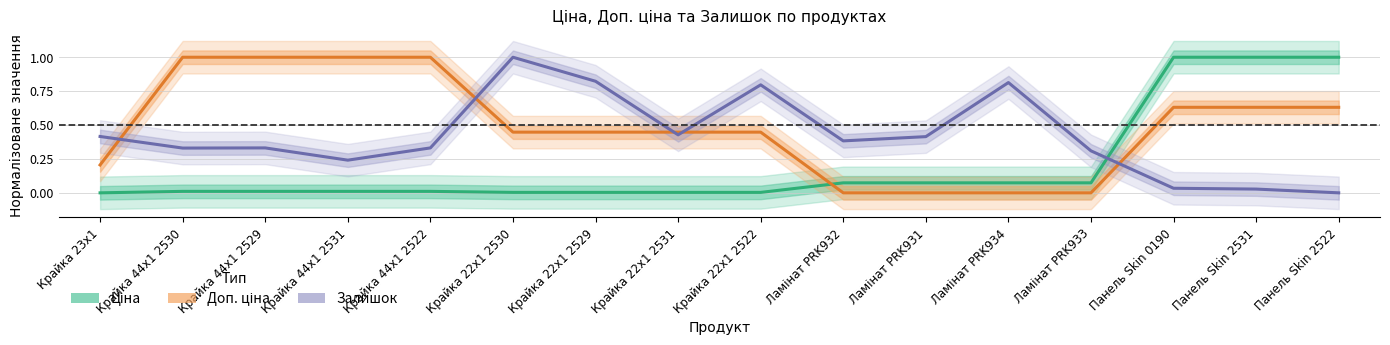

List the labels in order of Залишок value, smallest first.

Панель Skin 2522, Панель Skin 2531, Панель Skin 0190, Крайка 44x1 2531, Ламінат PRK933, Крайка 44x1 2530, Крайка 44x1 2529, Крайка 44x1 2522, Ламінат PRK932, Ламінат PRK931, Крайка 23x1, Крайка 22x1 2531, Крайка 22x1 2522, Ламінат PRK934, Крайка 22x1 2529, Крайка 22x1 2530